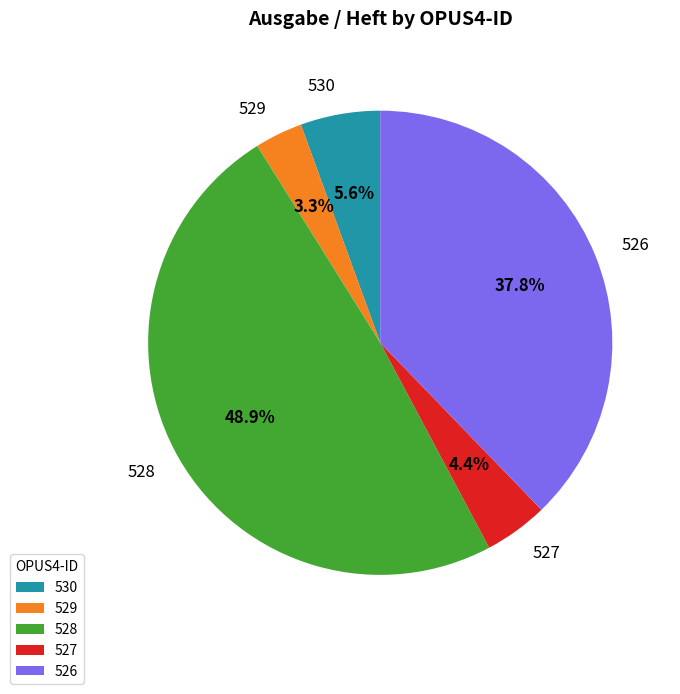

To the nearest percent, what is the difference between the largest and smallest slice percentages?

46%